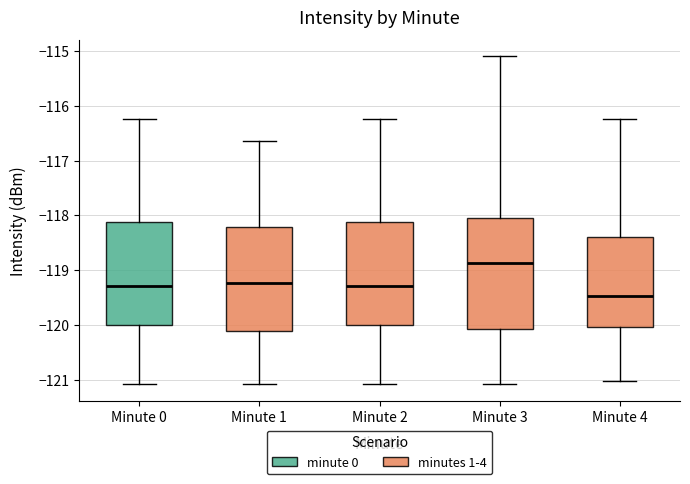

Which box is the tallest, from its lower edge to its upper edge?

Minute 3